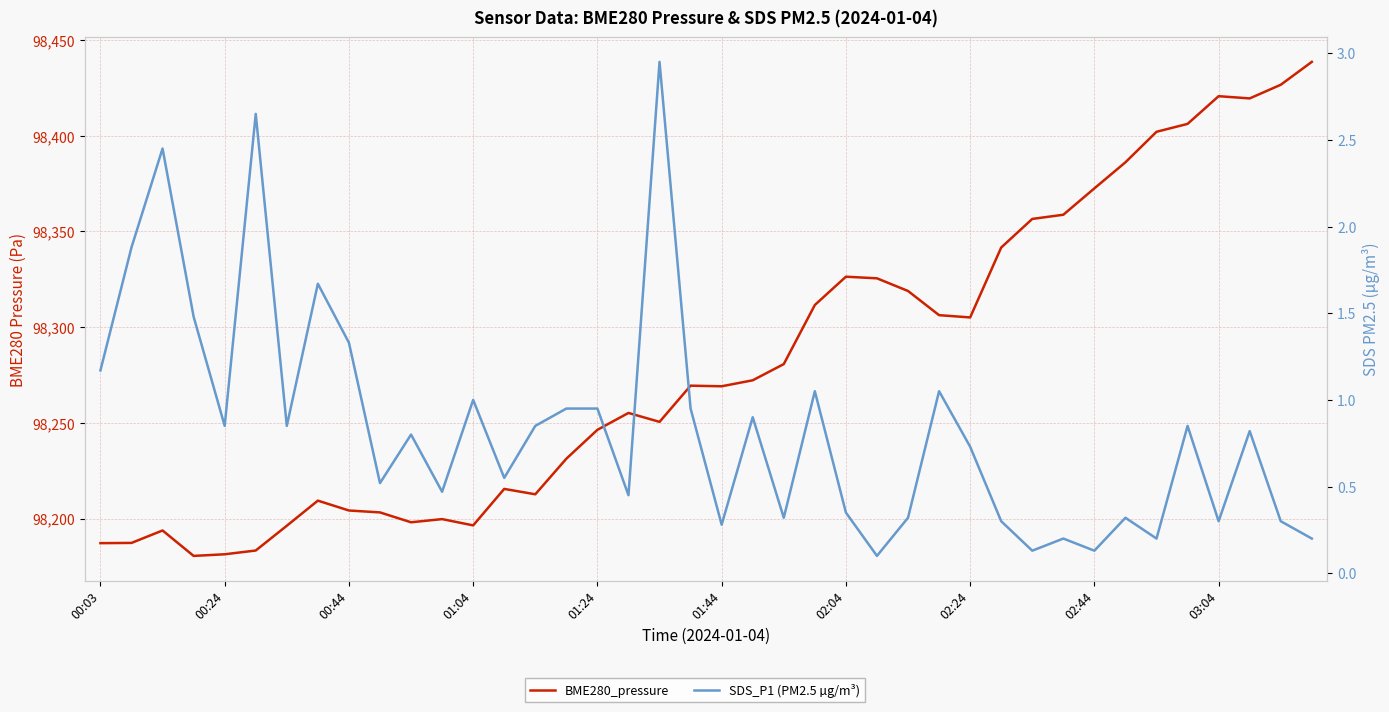

Rank the series at 34 from highest to lowest value.

BME280_pressure, SDS_P1 (PM2.5 µg/m³)